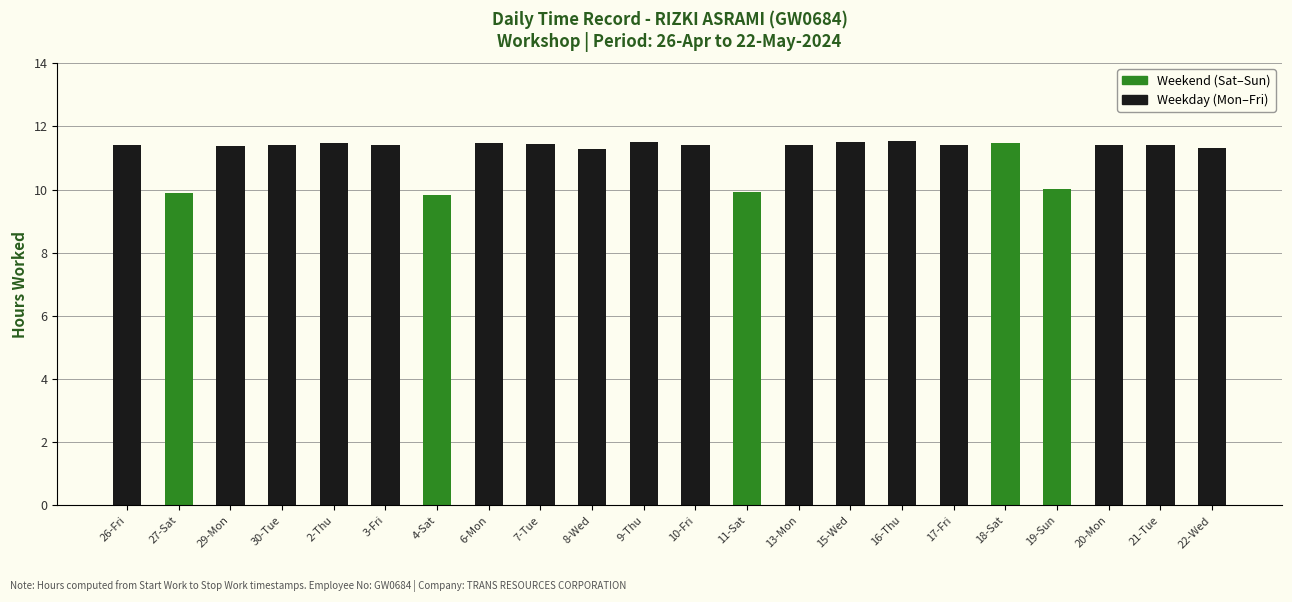

What is the difference between the maximum and second lowest values?

1.6